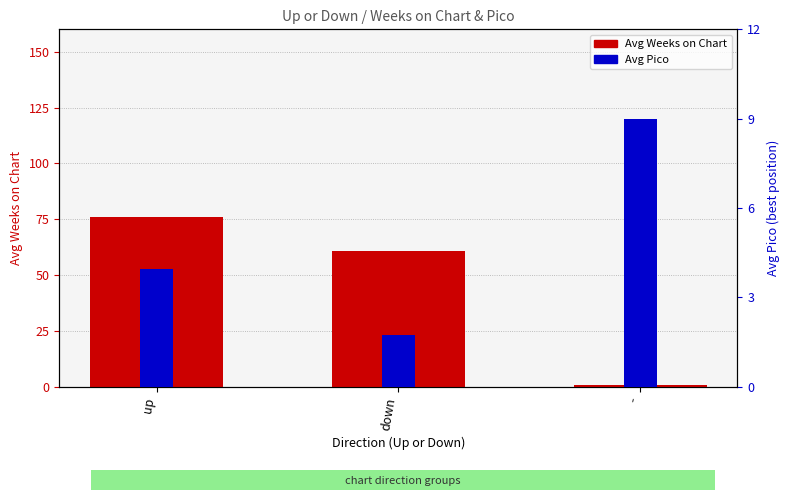

Rank the series at down from lowest to highest value.

Avg Pico, Avg Weeks on Chart